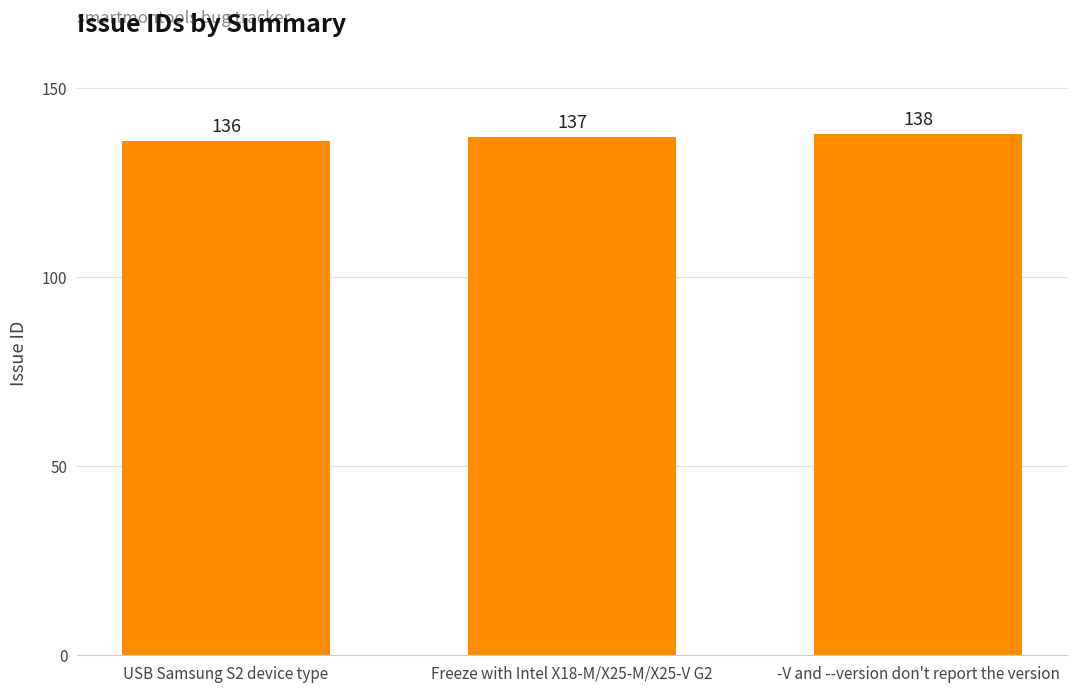

Are the bars horizontal?

No